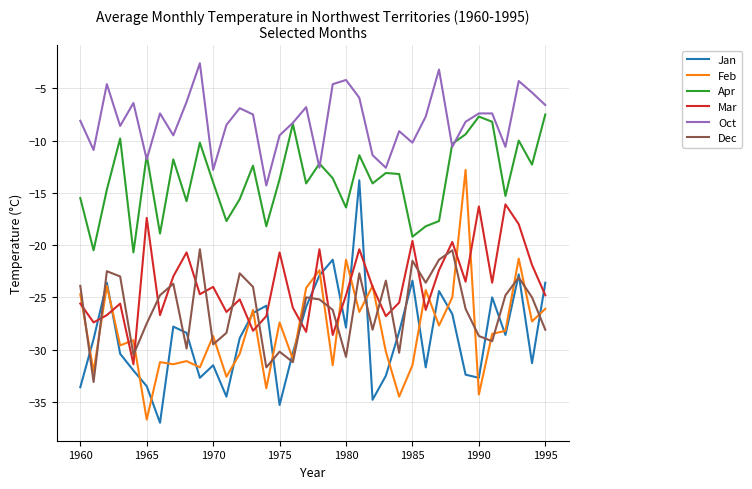

After their last crossing, which series has the higher values: Jan or Mar?

Jan